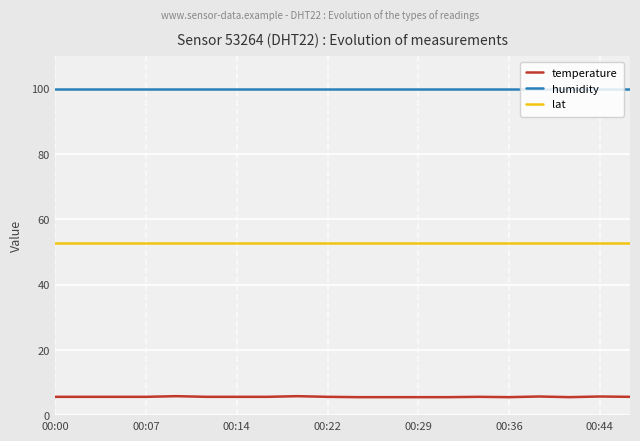

Which series has the widest spread of values?

temperature